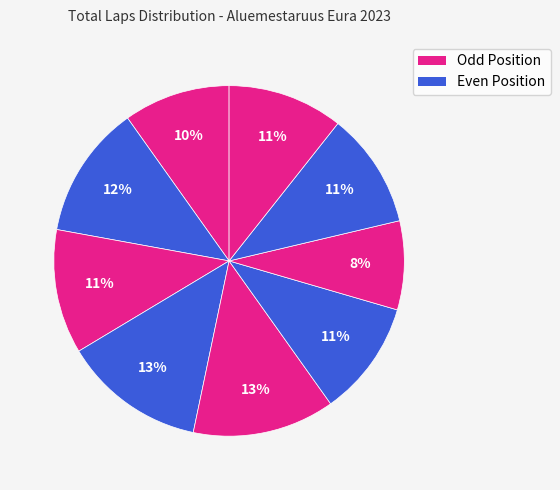

How many segments does this pie chart have?

9